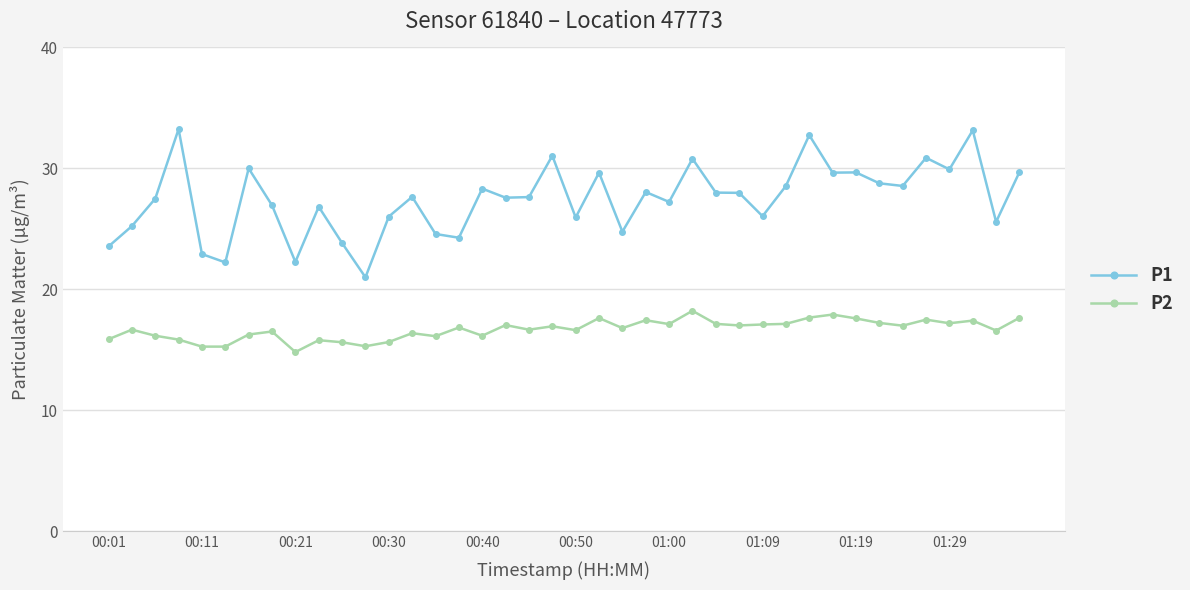

Rank the series by their maximum value, from highest to lowest.

P1, P2